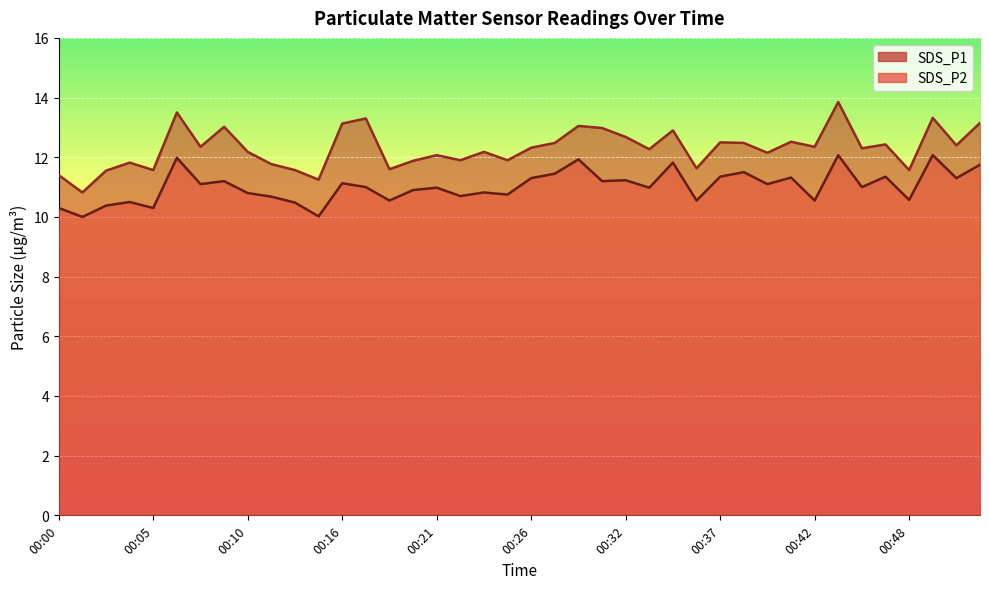

List the labels in order of SDS_P1 value, smallest first.

00:01, 00:14, 00:00, 00:02, 00:05, 00:13, 00:48, 00:18, 00:35, 00:12, 00:04, 00:20, 00:22, 00:25, 00:21, 00:39, 00:10, 00:24, 00:33, 00:45, 00:26, 00:08, 00:42, 00:51, 00:47, 00:28, 00:38, 00:37, 00:41, 00:32, 00:34, 00:30, 00:09, 00:29, 00:16, 00:52, 00:17, 00:49, 00:06, 00:43